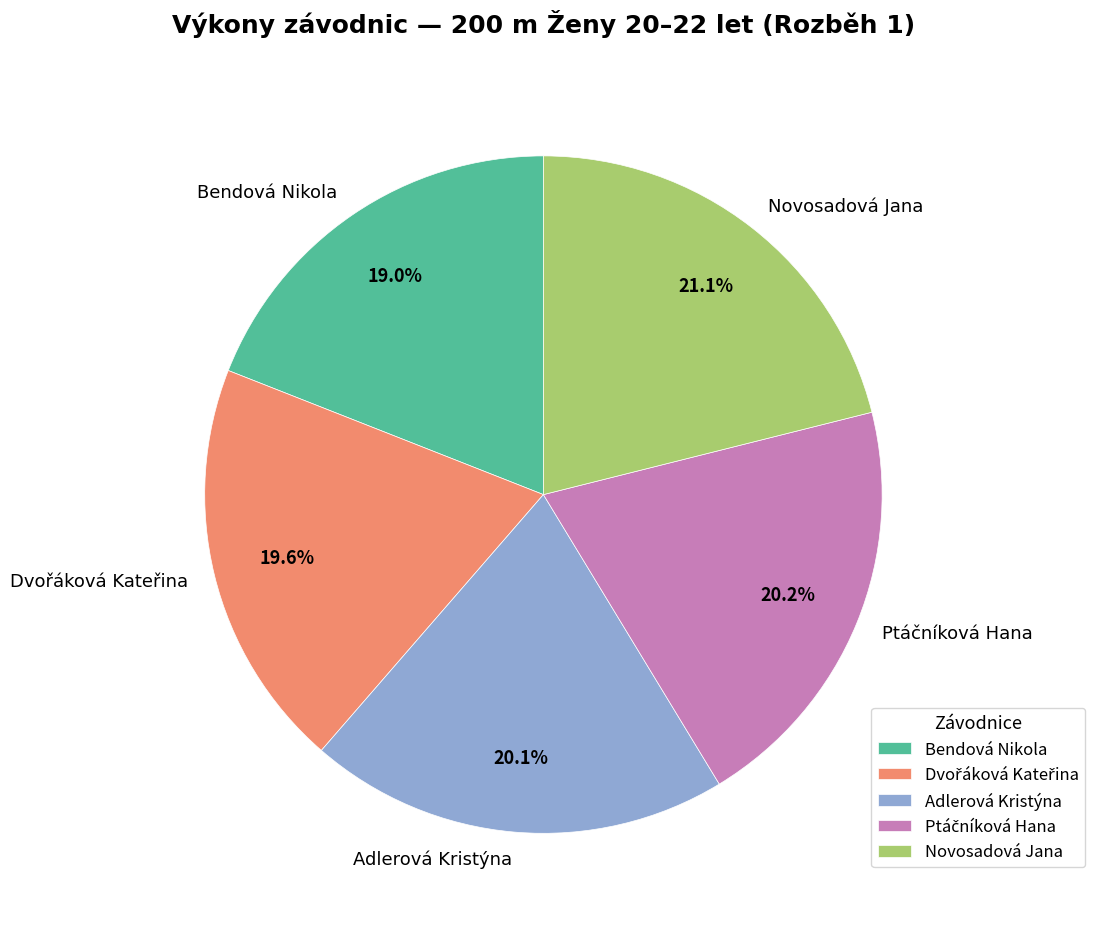

What percentage is the Adlerová Kristýna slice, to the nearest percent?

20%